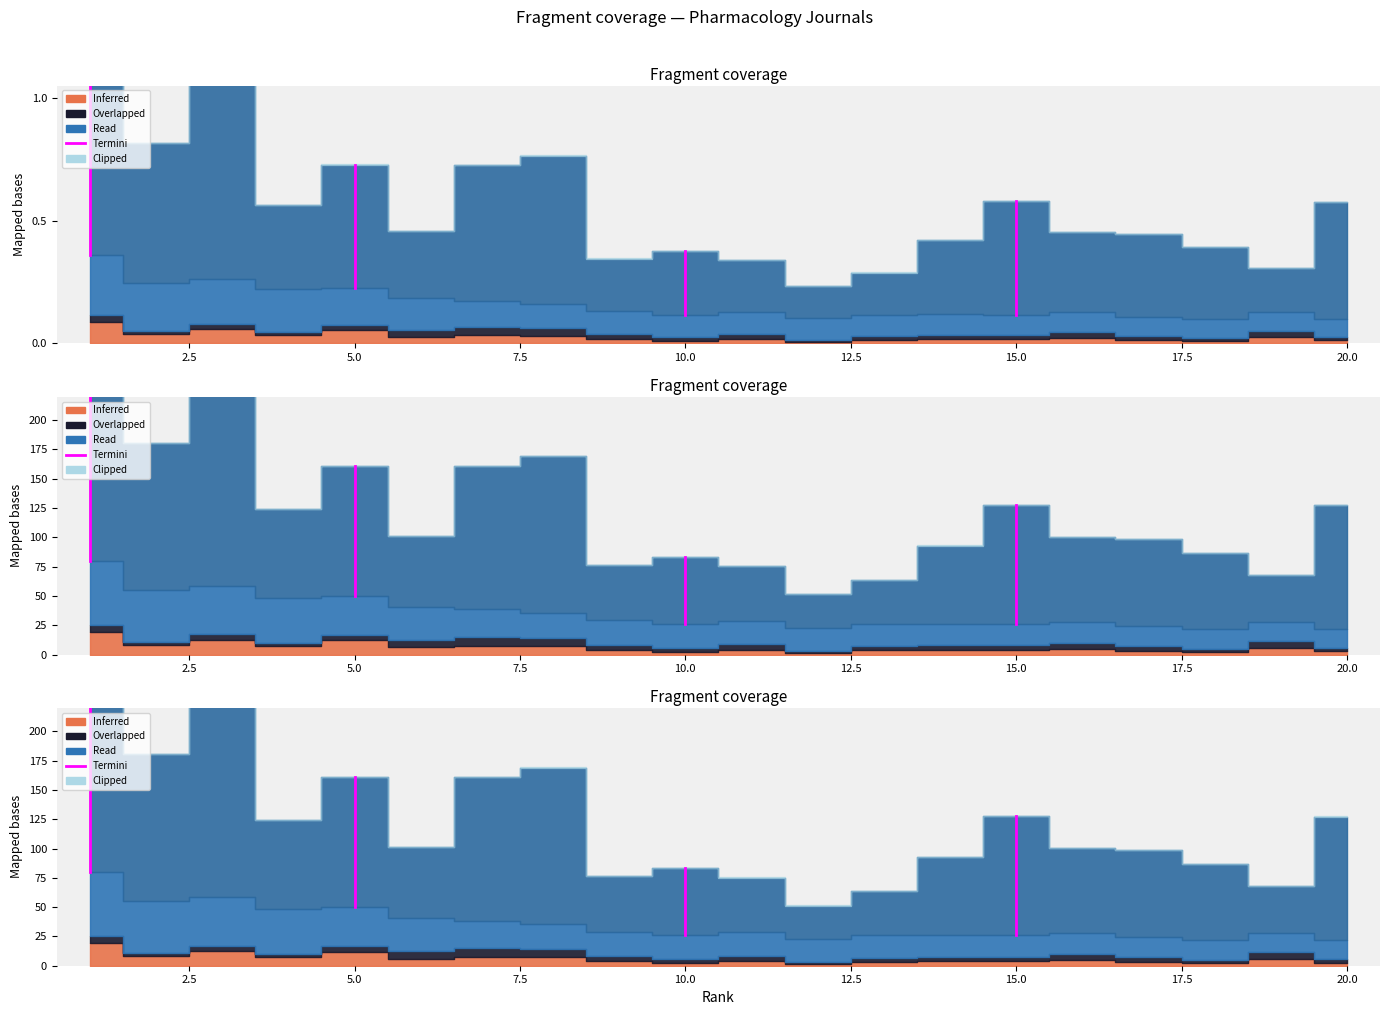

Does the chart display data point markers on the line(s)?

No